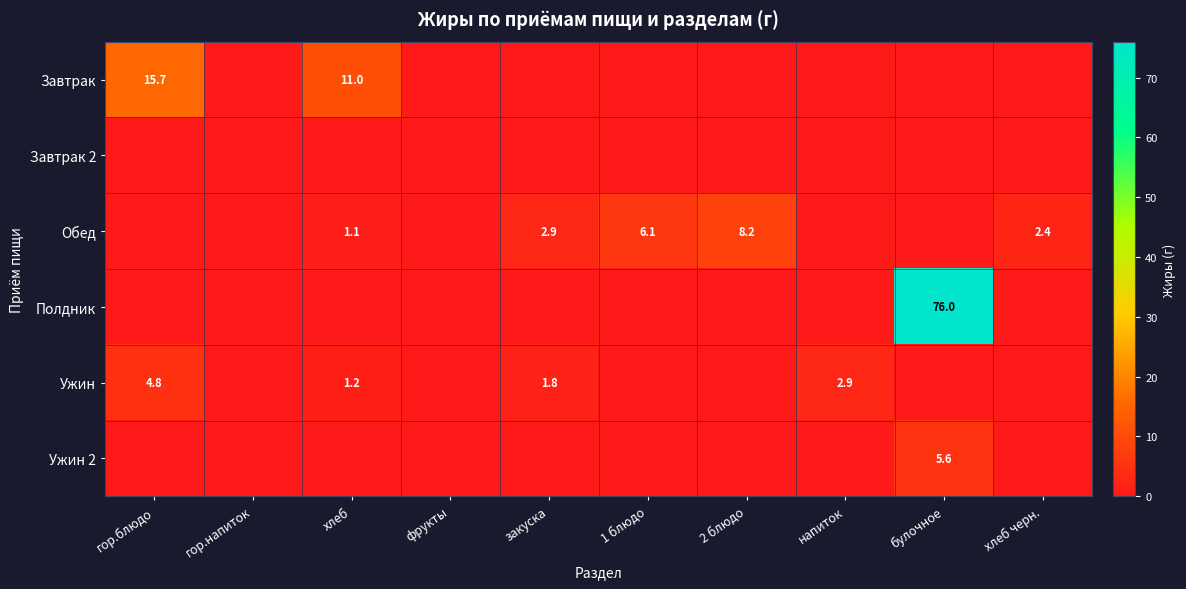

Is it true that Завтрак equals 14.3 at хлеб?

False